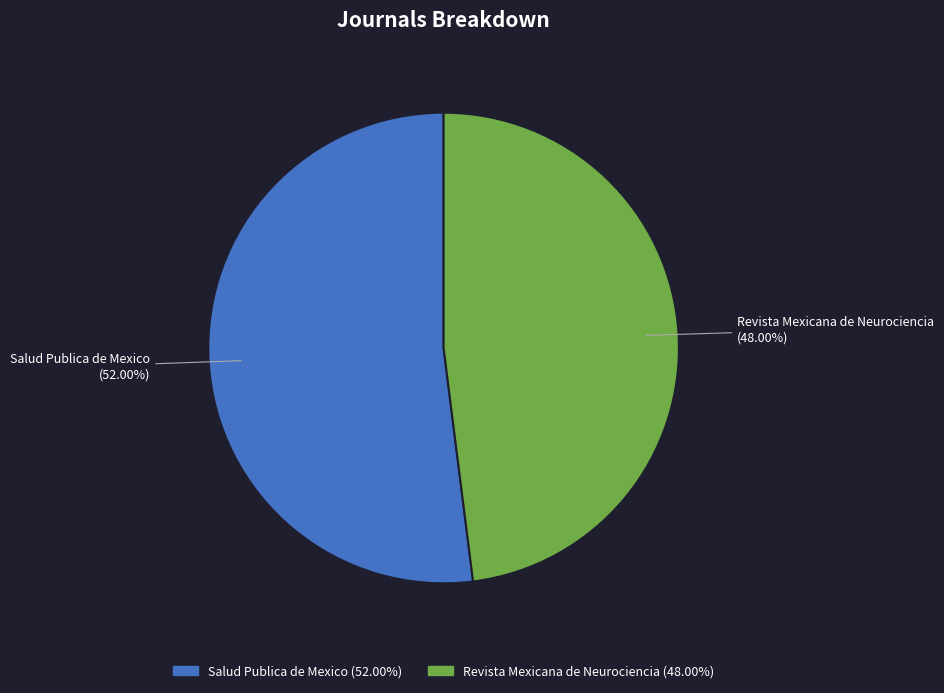

Does any single category account for the majority?

Yes